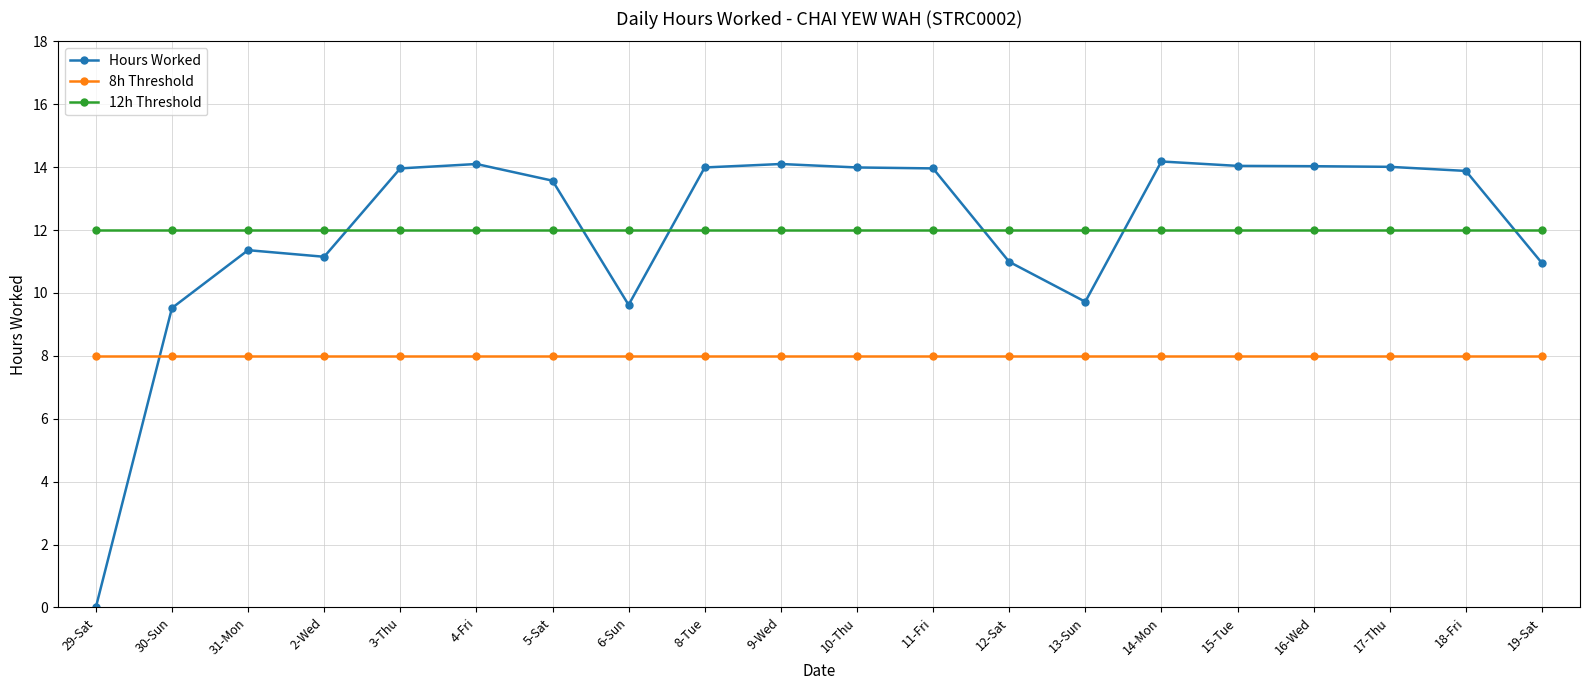

At how many categories does at least one series exceed 6?

20